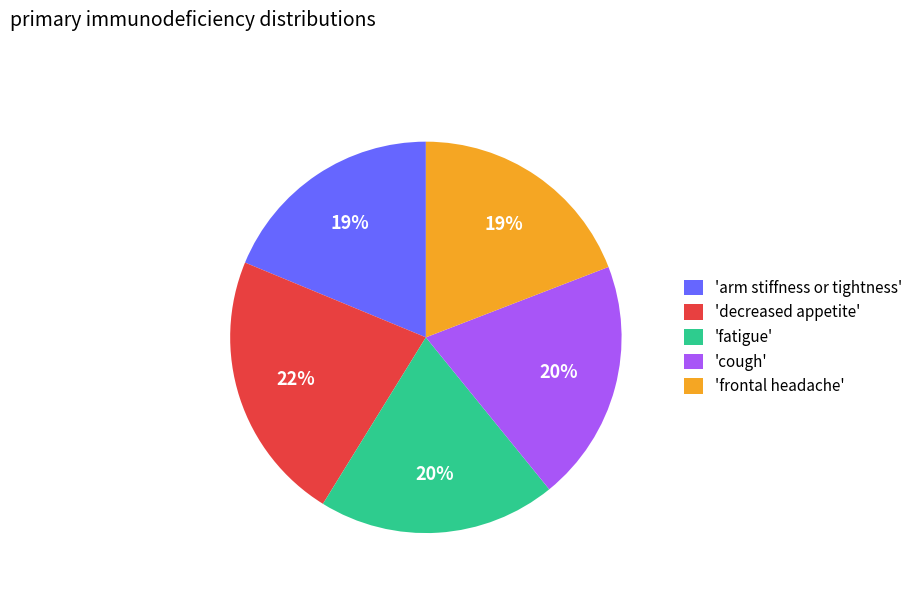

The 'decreased appetite' slice represents 33% of the pie. True or false?

False